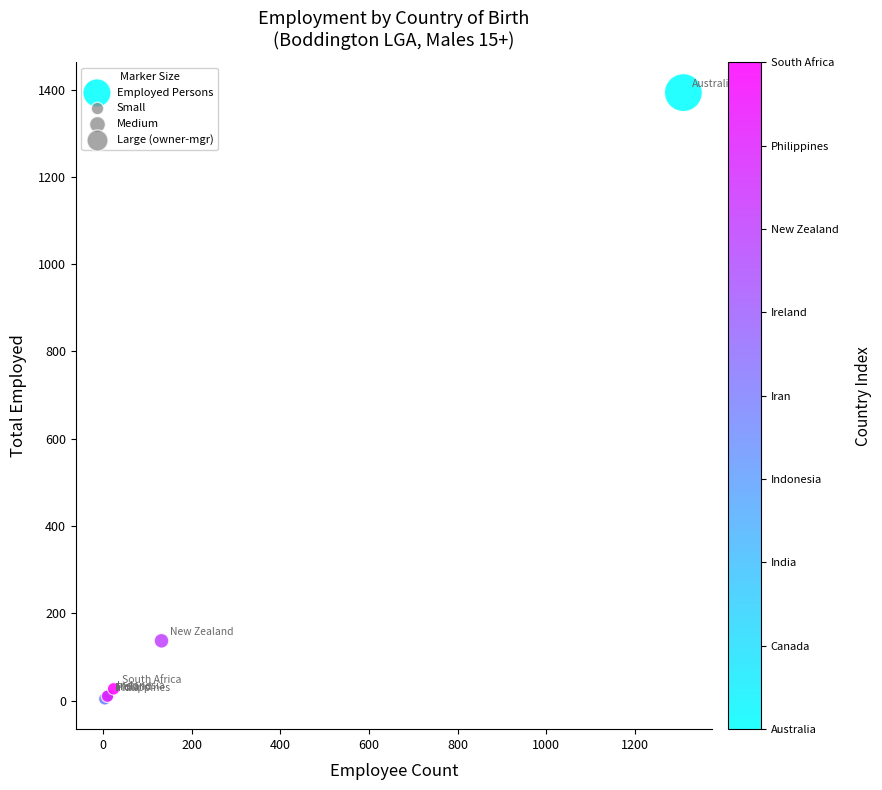

What Y value in the scatter plot is closest to 698?

137